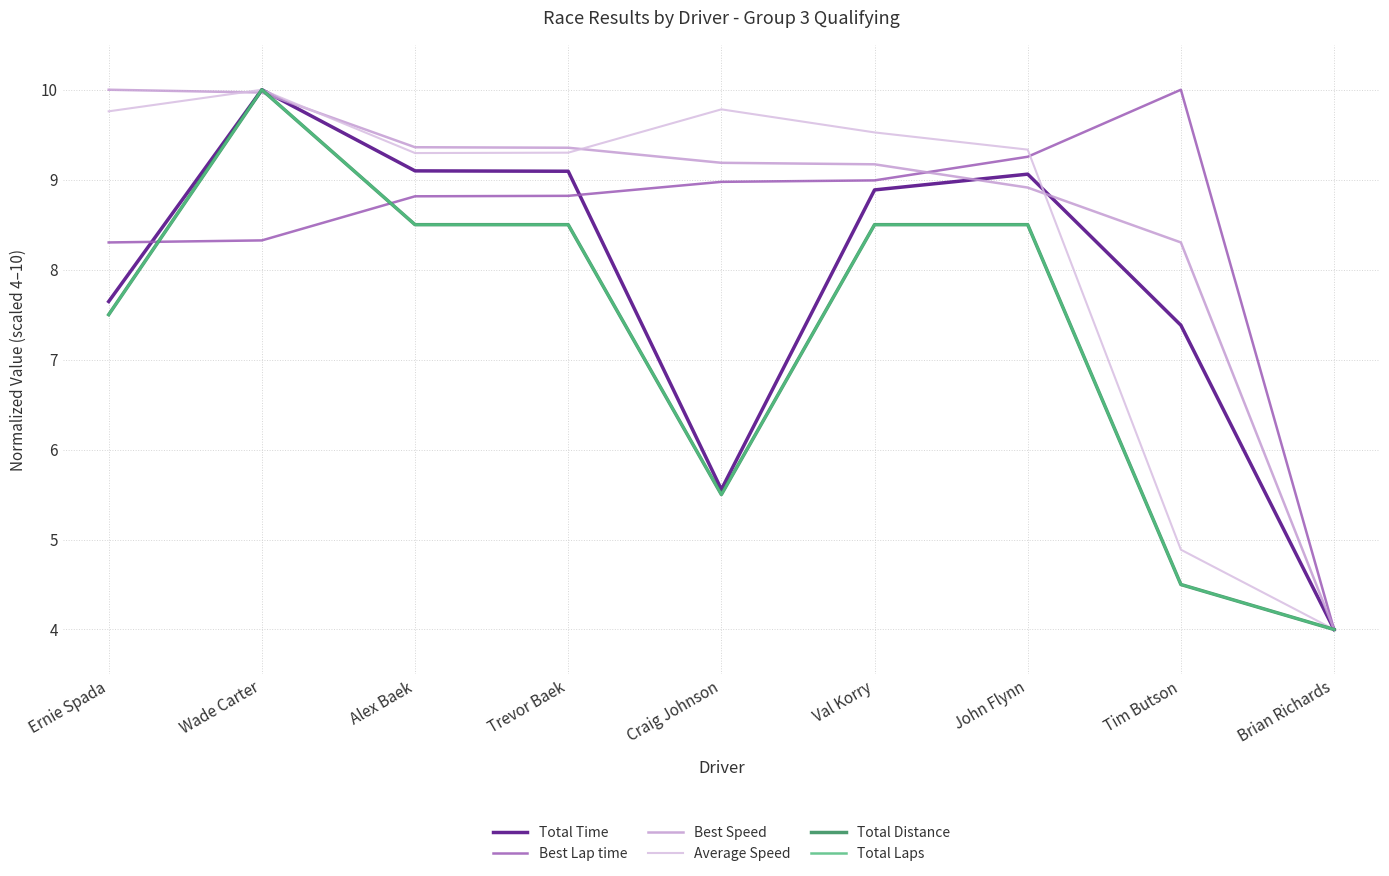

At which label does Average Speed reach its peak?

Wade Carter